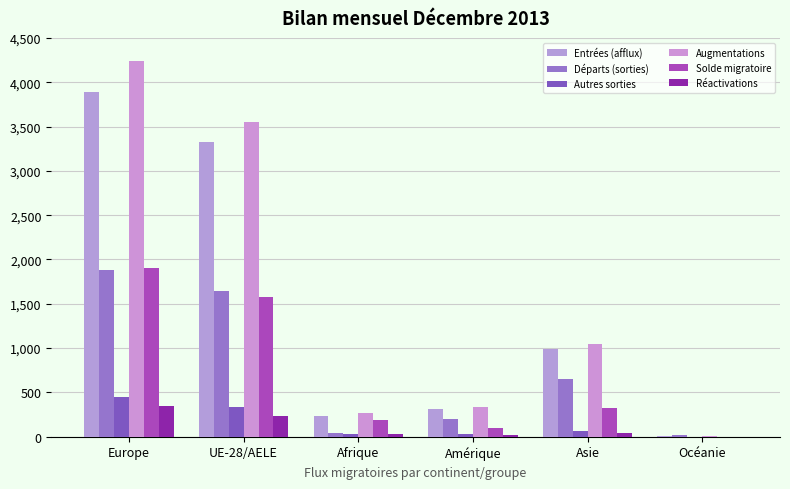

What is the label of the 2nd bar from the left?

UE-28/AELE